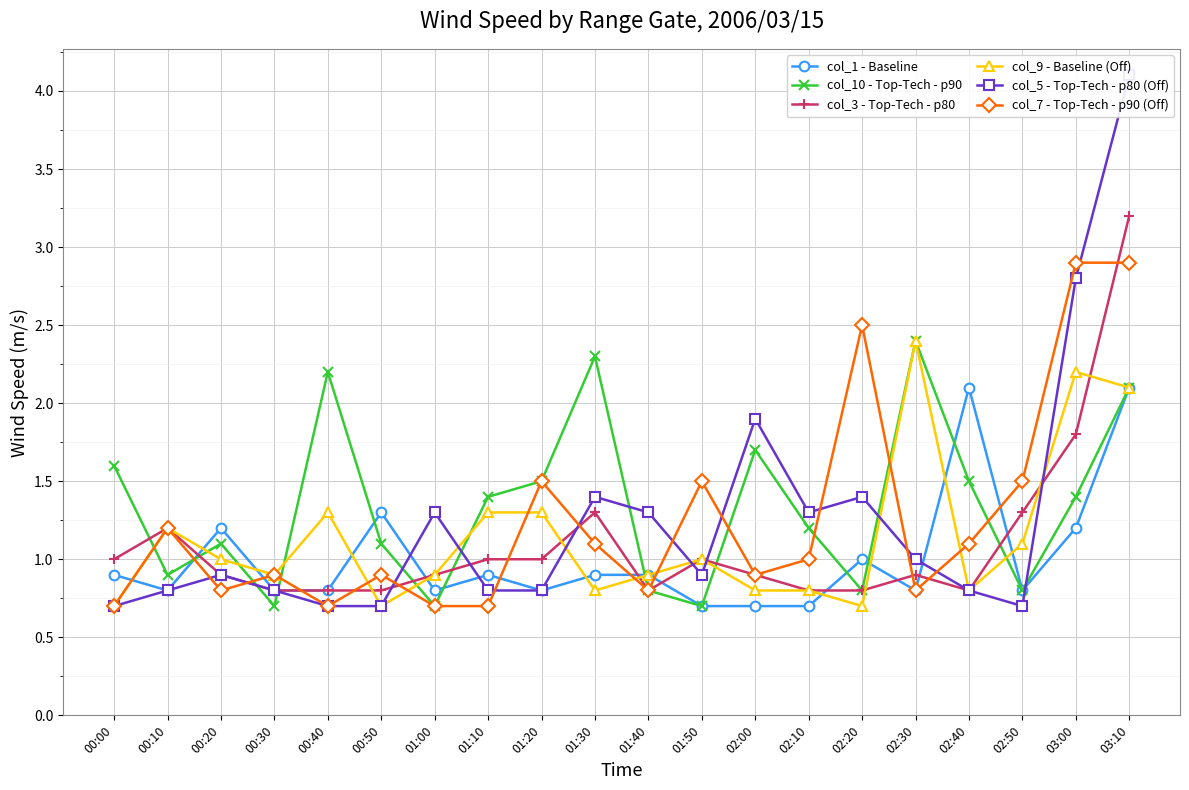

Reading left to right, extract all data points from this chart.

col_1 - Baseline: 00:00=0.9	00:10=0.8	00:20=1.2	00:30=0.8	00:40=0.8	00:50=1.3	01:00=0.8	01:10=0.9	01:20=0.8	01:30=0.9	01:40=0.9	01:50=0.7	02:00=0.7	02:10=0.7	02:20=1.0	02:30=0.8	02:40=2.1	02:50=0.8	03:00=1.2	03:10=2.1
col_10 - Top-Tech - p90: 00:00=1.6	00:10=0.9	00:20=1.1	00:30=0.7	00:40=2.2	00:50=1.1	01:00=0.7	01:10=1.4	01:20=1.5	01:30=2.3	01:40=0.8	01:50=0.7	02:00=1.7	02:10=1.2	02:20=0.8	02:30=2.4	02:40=1.5	02:50=0.8	03:00=1.4	03:10=2.1
col_3 - Top-Tech - p80: 00:00=1.0	00:10=1.2	00:20=0.9	00:30=0.8	00:40=0.8	00:50=0.8	01:00=0.9	01:10=1.0	01:20=1.0	01:30=1.3	01:40=0.8	01:50=1.0	02:00=0.9	02:10=0.8	02:20=0.8	02:30=0.9	02:40=0.8	02:50=1.3	03:00=1.8	03:10=3.2
col_9 - Baseline (Off): 00:00=0.7	00:10=1.2	00:20=1.0	00:30=0.9	00:40=1.3	00:50=0.7	01:00=0.9	01:10=1.3	01:20=1.3	01:30=0.8	01:40=0.9	01:50=1.0	02:00=0.8	02:10=0.8	02:20=0.7	02:30=2.4	02:40=0.8	02:50=1.1	03:00=2.2	03:10=2.1
col_5 - Top-Tech - p80 (Off): 00:00=0.7	00:10=0.8	00:20=0.9	00:30=0.8	00:40=0.7	00:50=0.7	01:00=1.3	01:10=0.8	01:20=0.8	01:30=1.4	01:40=1.3	01:50=0.9	02:00=1.9	02:10=1.3	02:20=1.4	02:30=1.0	02:40=0.8	02:50=0.7	03:00=2.8	03:10=4.1
col_7 - Top-Tech - p90 (Off): 00:00=0.7	00:10=1.2	00:20=0.8	00:30=0.9	00:40=0.7	00:50=0.9	01:00=0.7	01:10=0.7	01:20=1.5	01:30=1.1	01:40=0.8	01:50=1.5	02:00=0.9	02:10=1.0	02:20=2.5	02:30=0.8	02:40=1.1	02:50=1.5	03:00=2.9	03:10=2.9